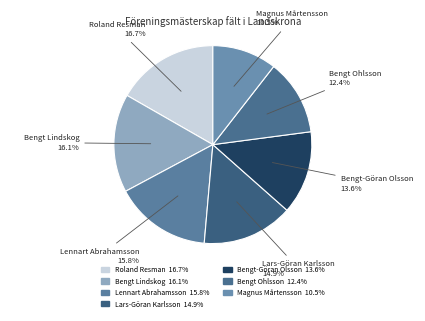

How many segments does this pie chart have?

7